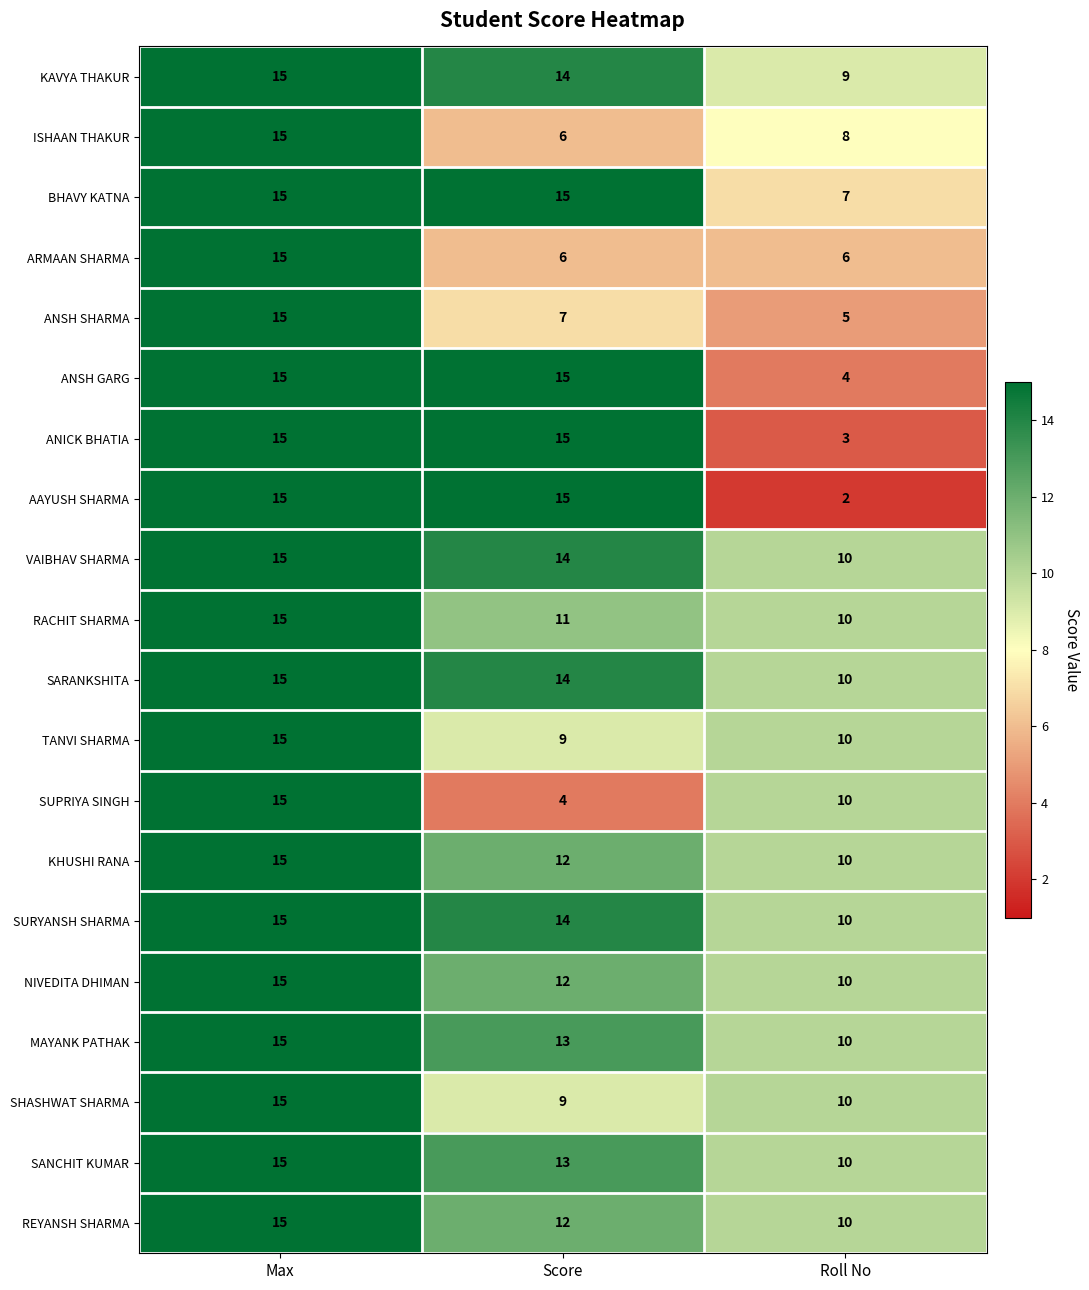

Which category has the highest value in the KHUSHI RANA series?

Max